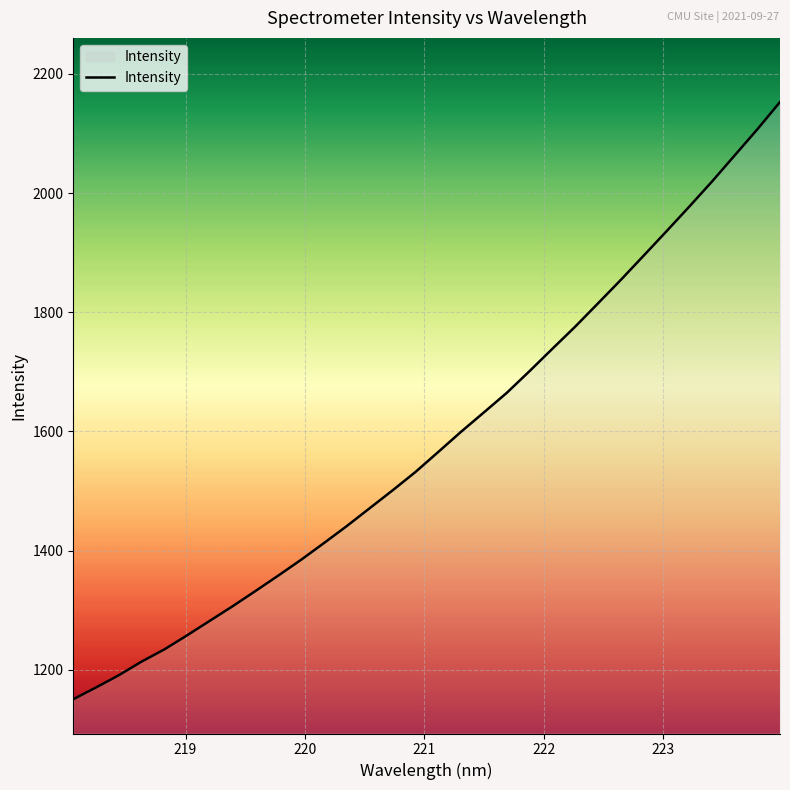

Reading left to right, list all the values displayed in this chart.

1150.4	1170.2	1190.8	1213.7	1234.3	1258.0	1282.5	1306.9	1332.5	1358.4	1384.9	1412.9	1441.4	1471.3	1501.1	1531.9	1565.5	1599.3	1631.8	1664.5	1701.0	1738.4	1775.5	1814.5	1853.8	1894.4	1935.2	1976.5	2018.7	2062.7	2106.7	2152.8